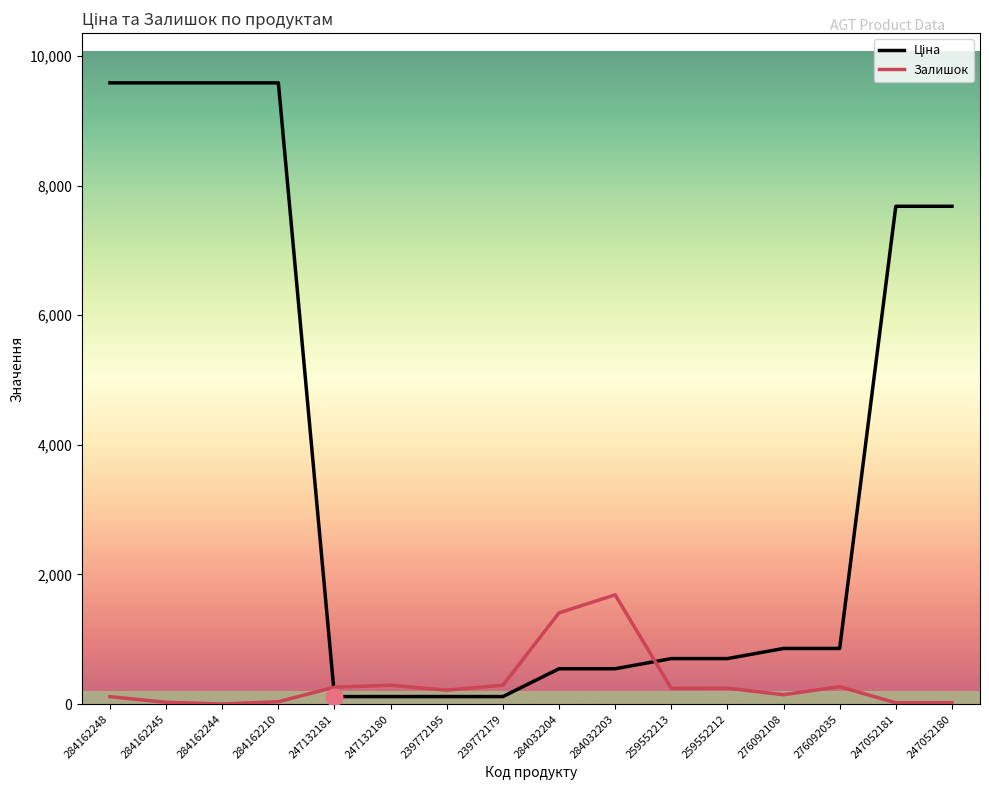

What is the total value across all series at 284162210?

9621.4